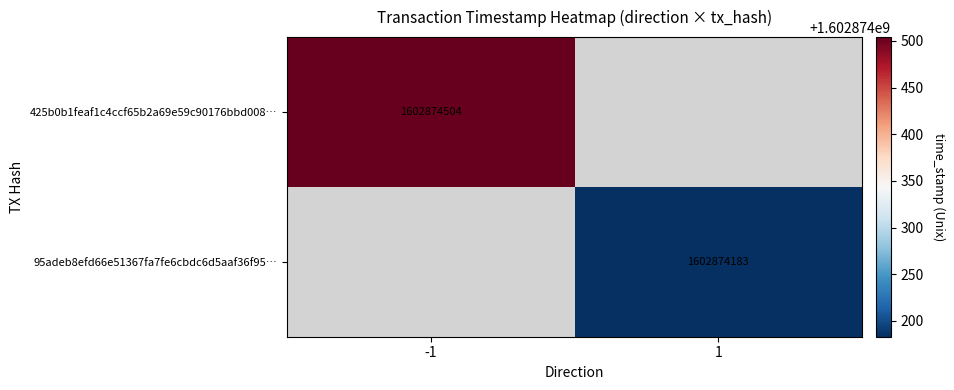

True or false: 425b0b1feaf1c4ccf65b2a69e59c90176bbd008 has a value of -1 at 0.

False